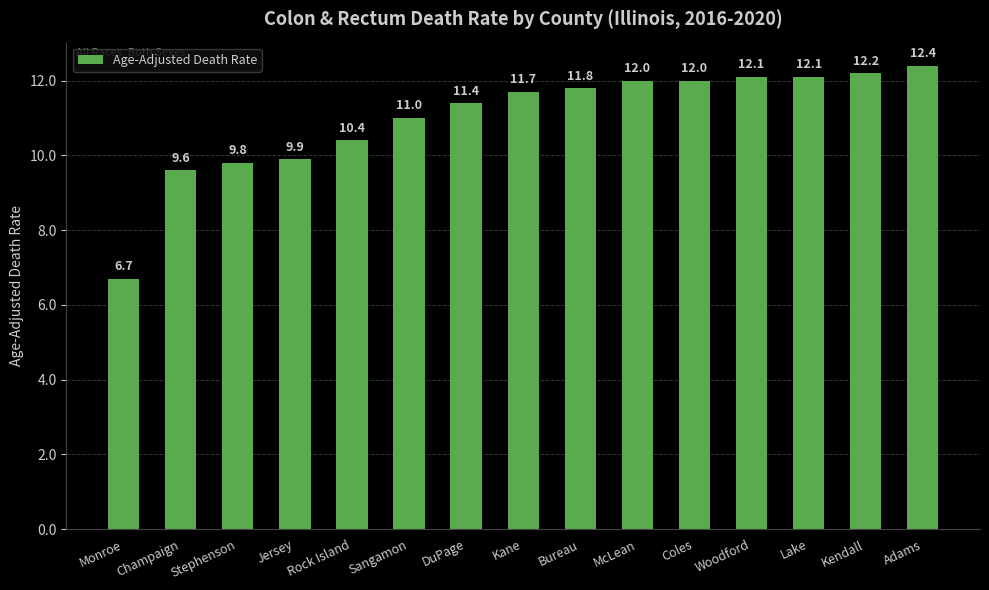

Which label corresponds to the smallest value in the chart?

Monroe